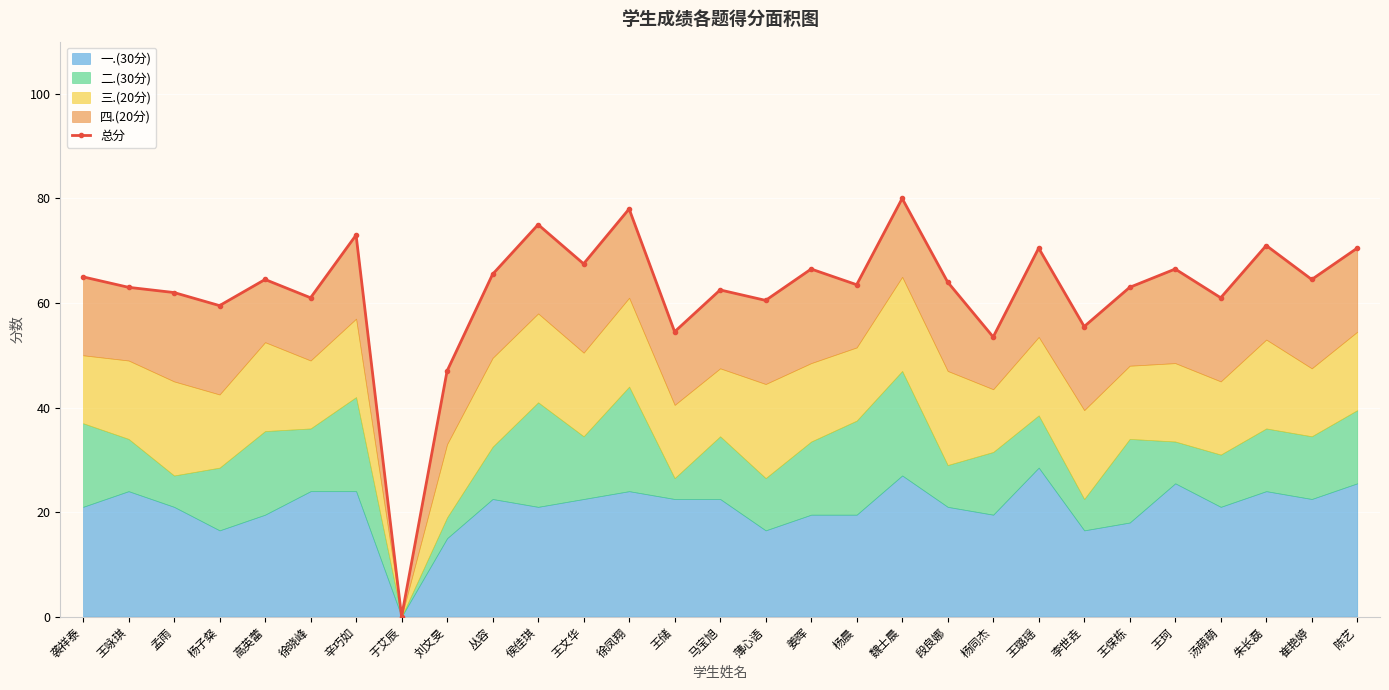

How many interior local peaks (higher than both neighbors) does the data have?

10